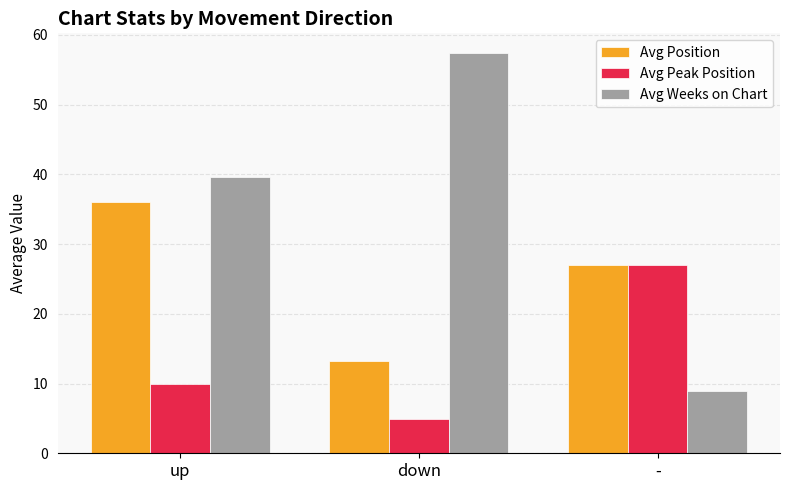

What is the approximate value of Avg Position at down?

13.3